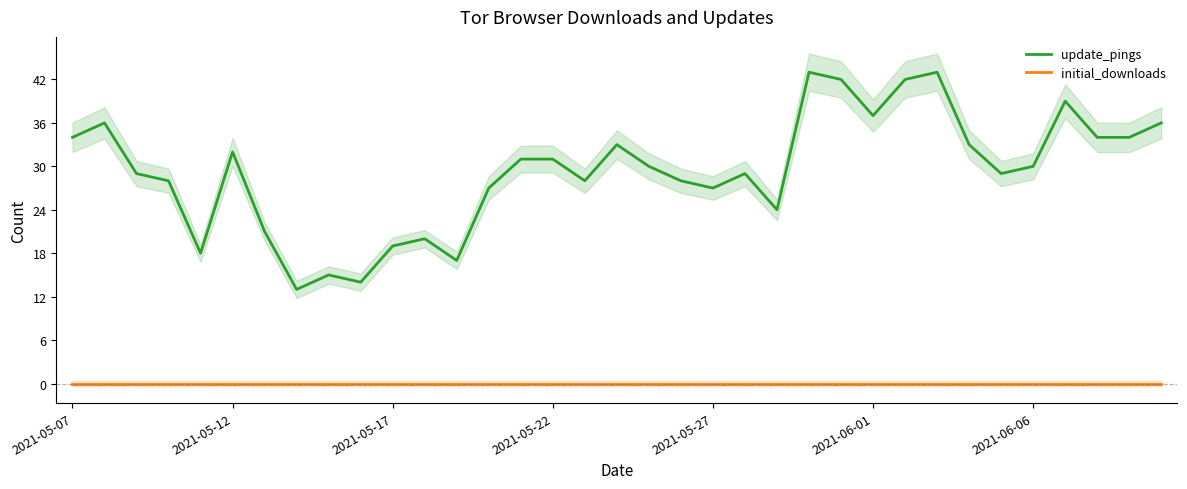

How many values in the update_pings series are below 30?

17